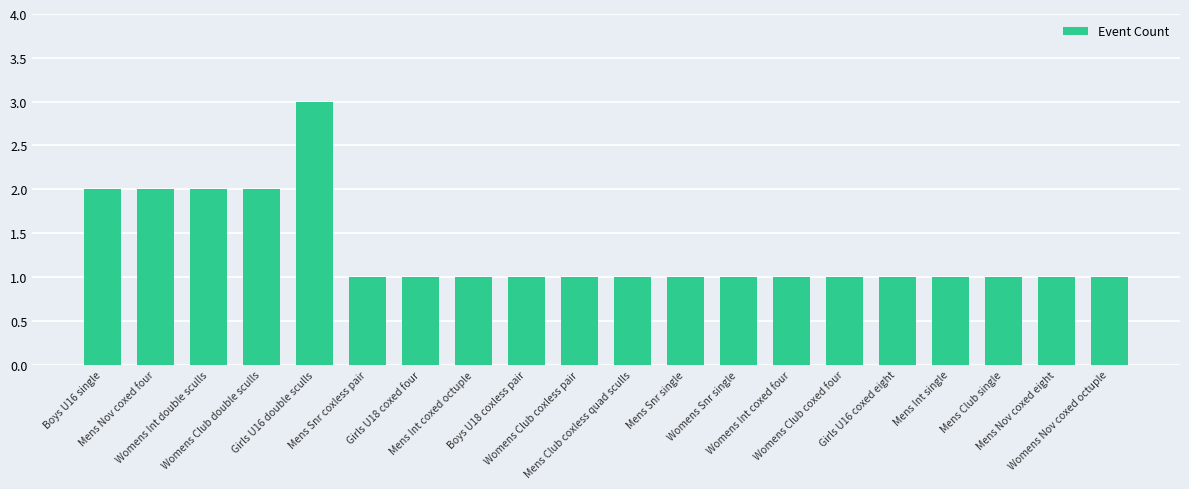

The chart shows a value of 1 at Mens Int single. True or false?

True